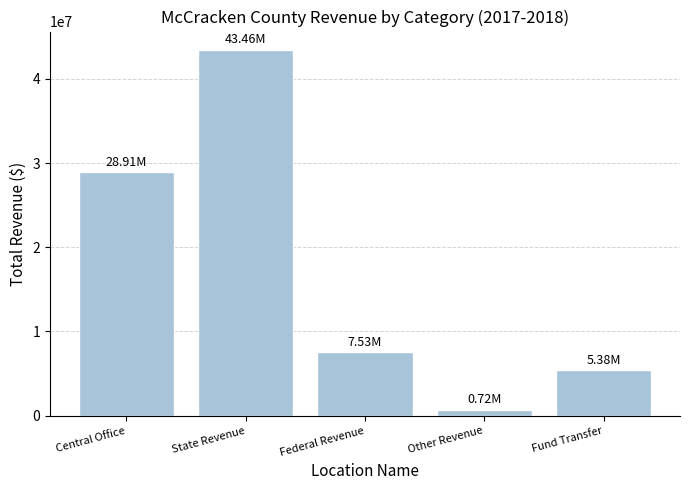

What is the difference between the maximum and minimum values?

42734651.7